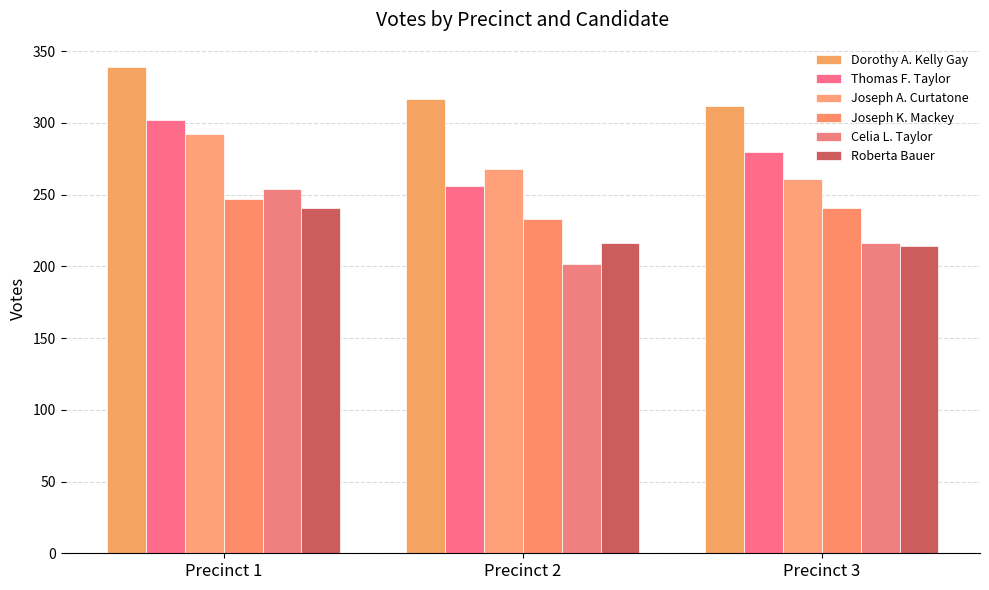

What is the sum of the Joseph A. Curtatone values at Precinct 1 and Precinct 2?

560